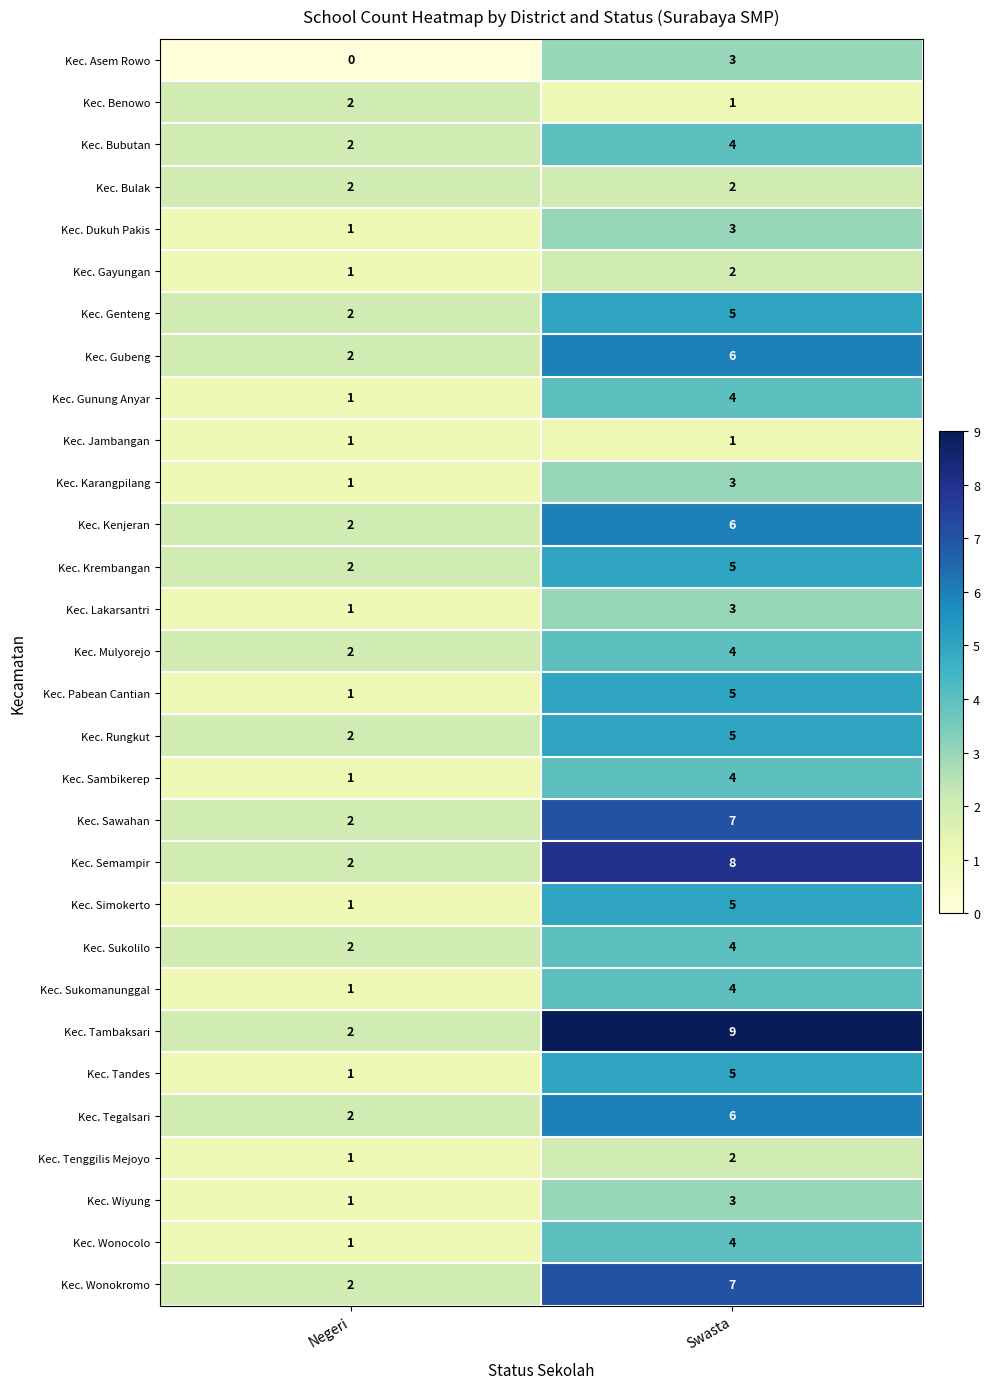

What is the difference between the highest and lowest values at Negeri?

2